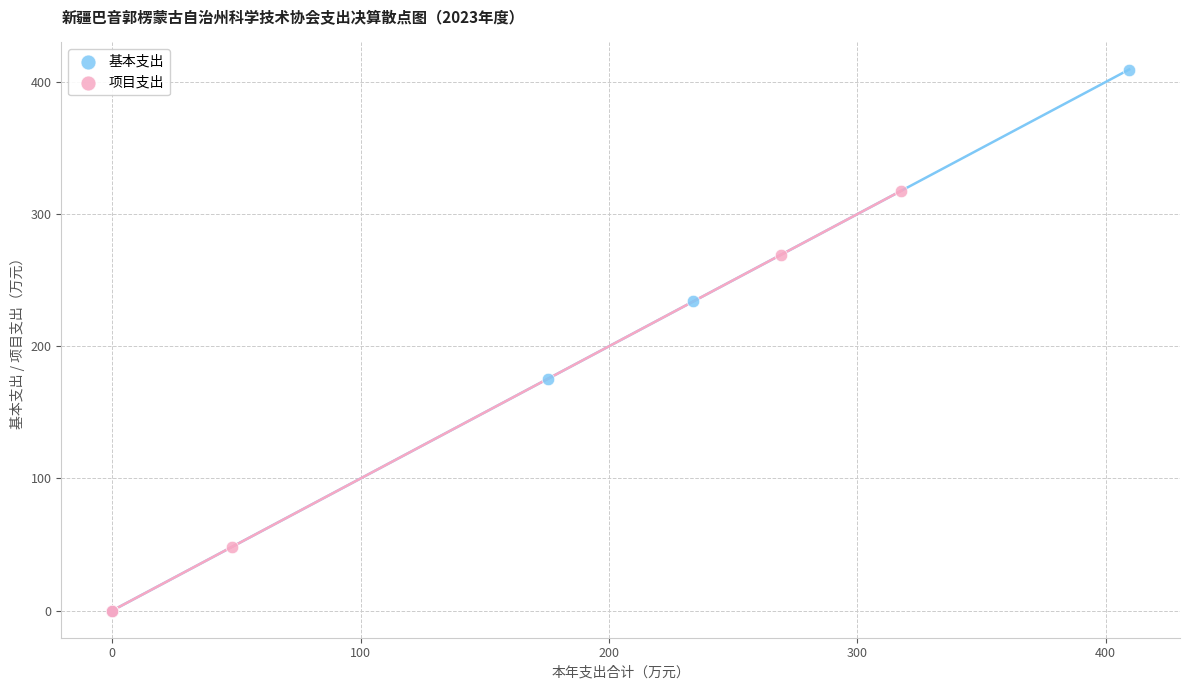

Which series has the widest spread of Y values?

基本支出